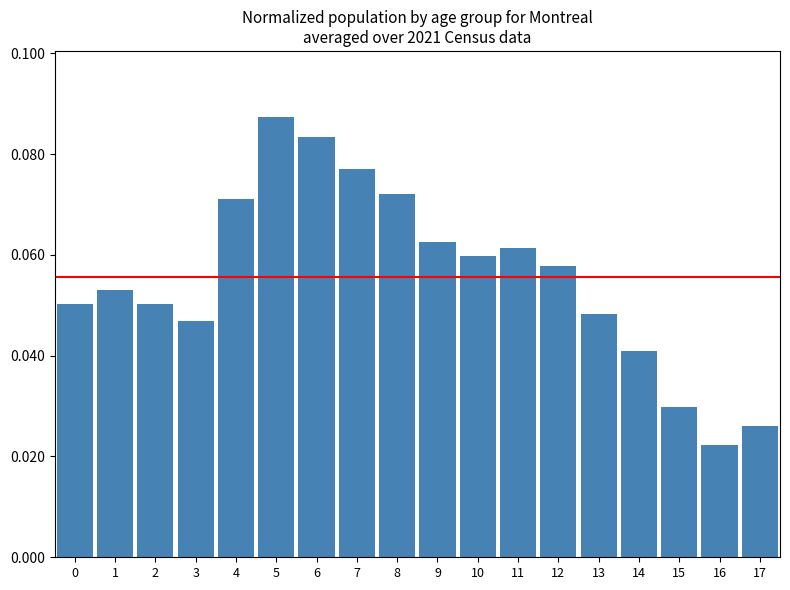

What is the sum of all values?

1.0